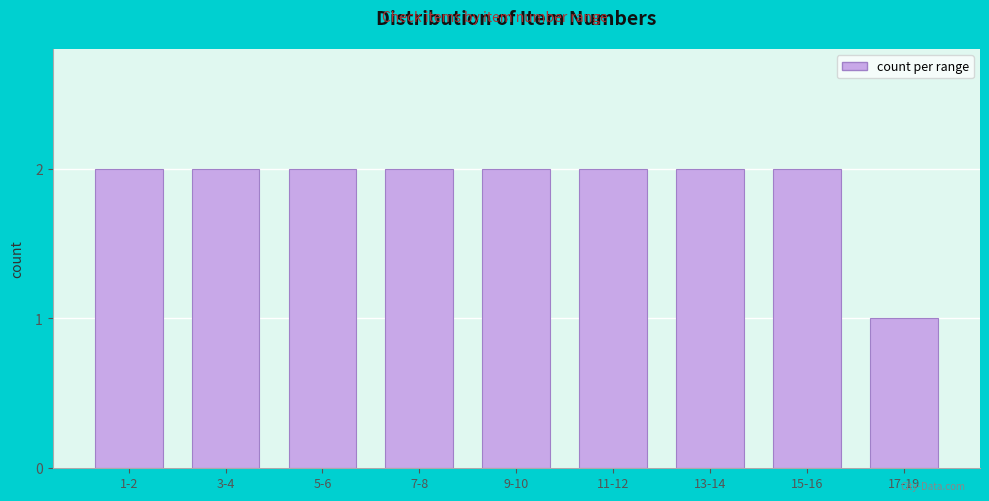

Reading left to right, what are all the values shown in this chart?

1-2=2	3-4=2	5-6=2	7-8=2	9-10=2	11-12=2	13-14=2	15-16=2	17-19=1